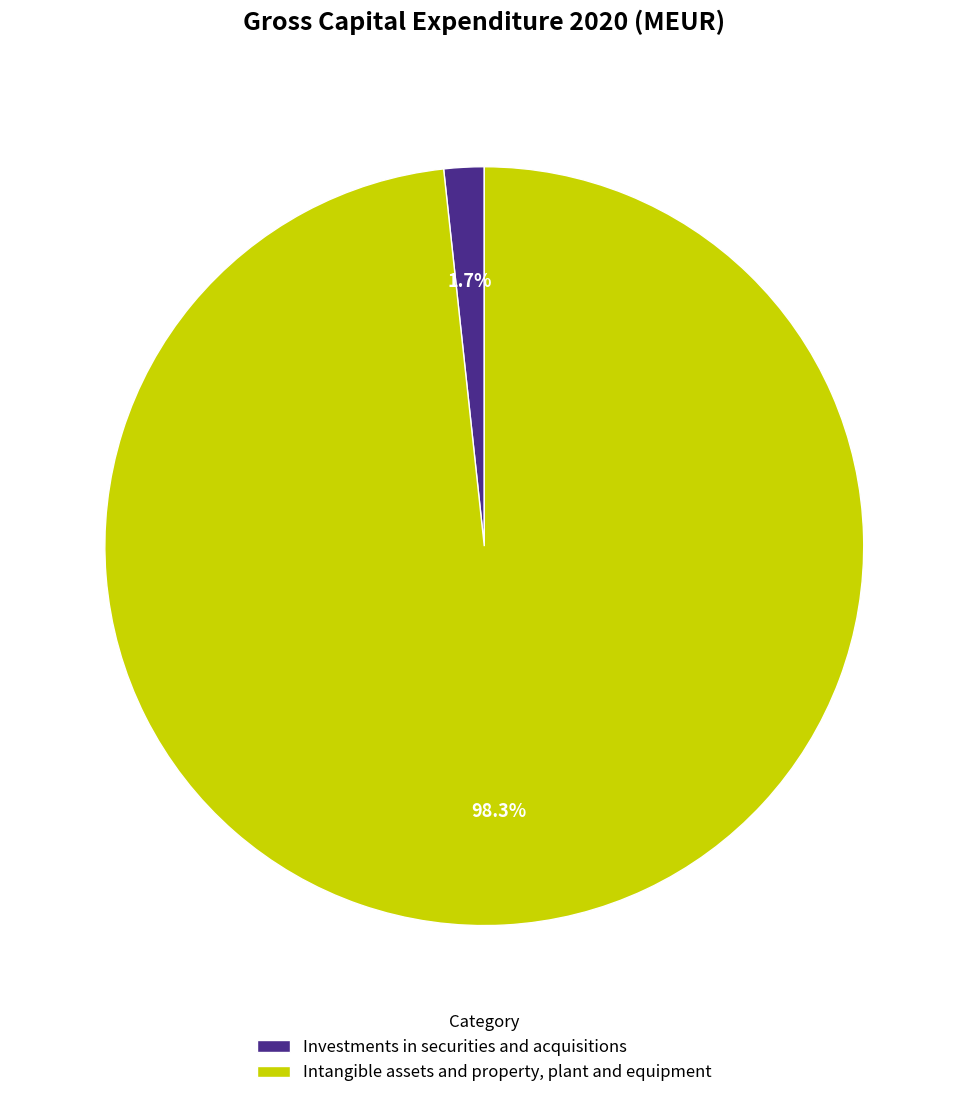

The Investments in securities and acquisitions slice represents 7% of the pie. True or false?

False